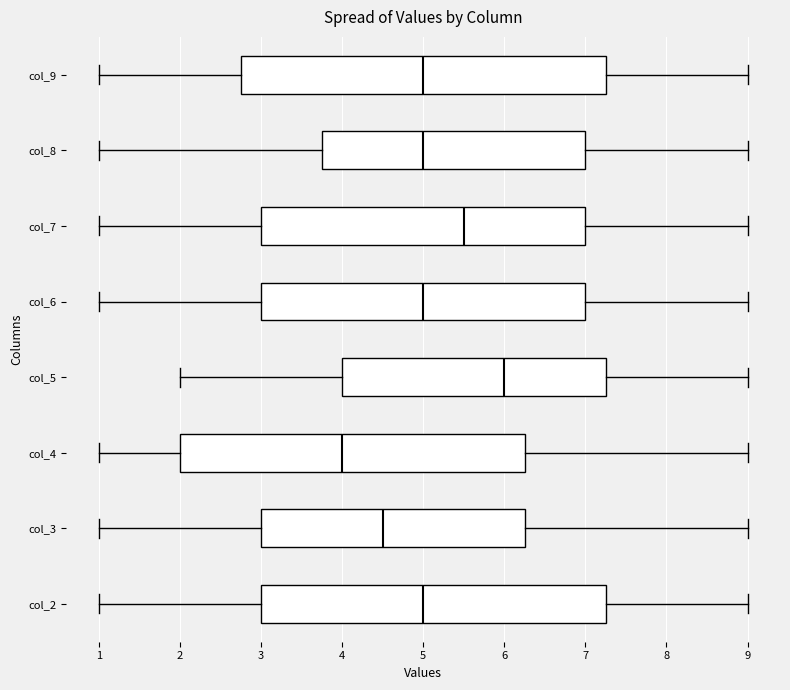

Which box's median line is the furthest to the right?

col_5